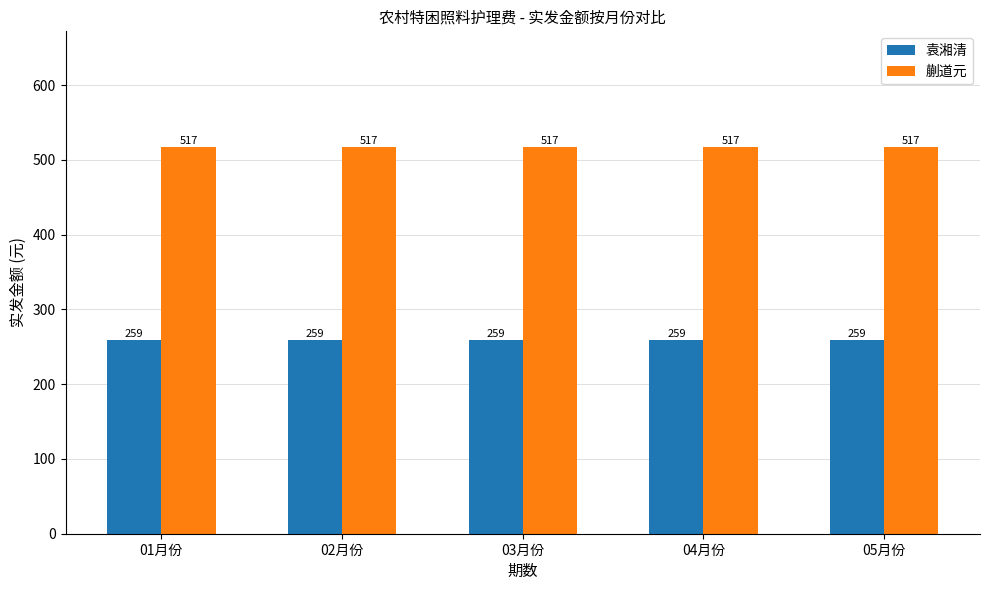

How many groups of bars are there?

5